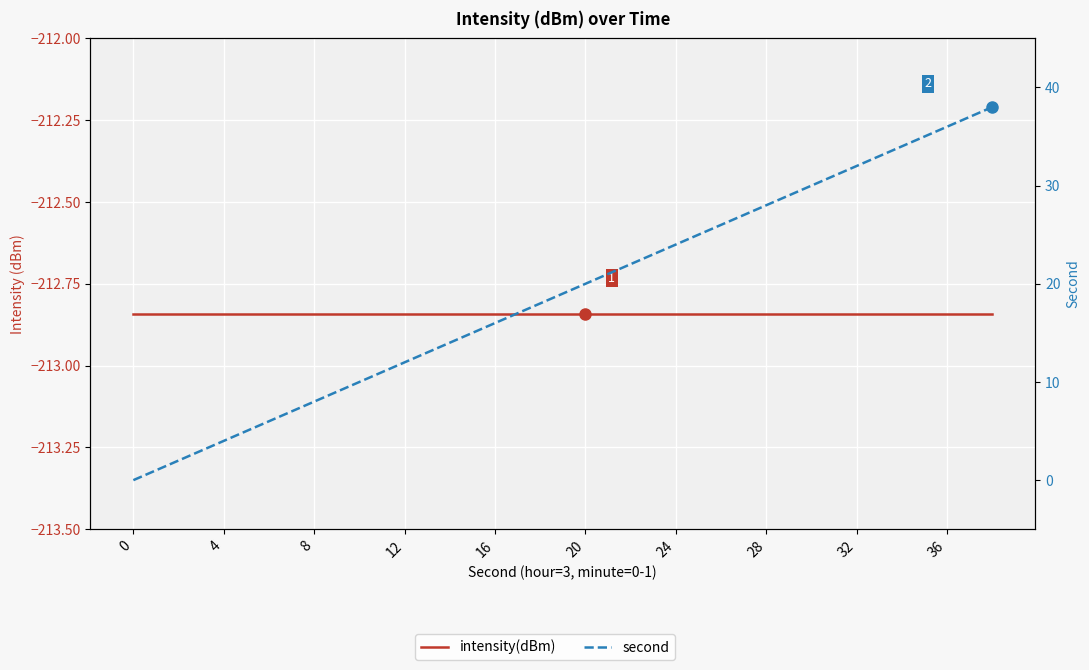

True or false: intensity(dBm) and second intersect in this chart.

False